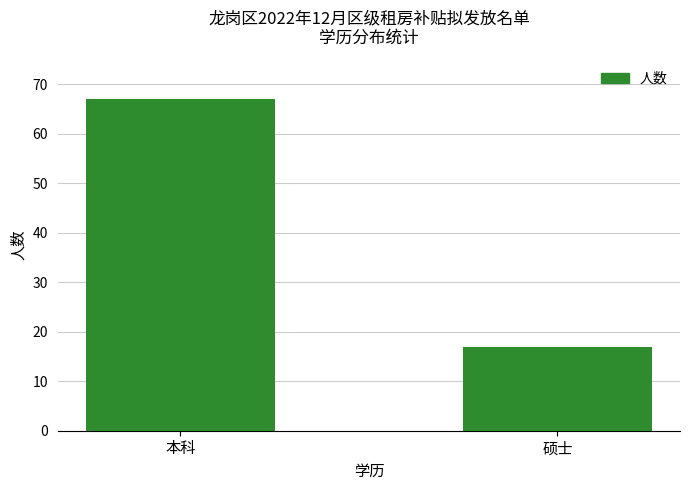

What is the average value?

42